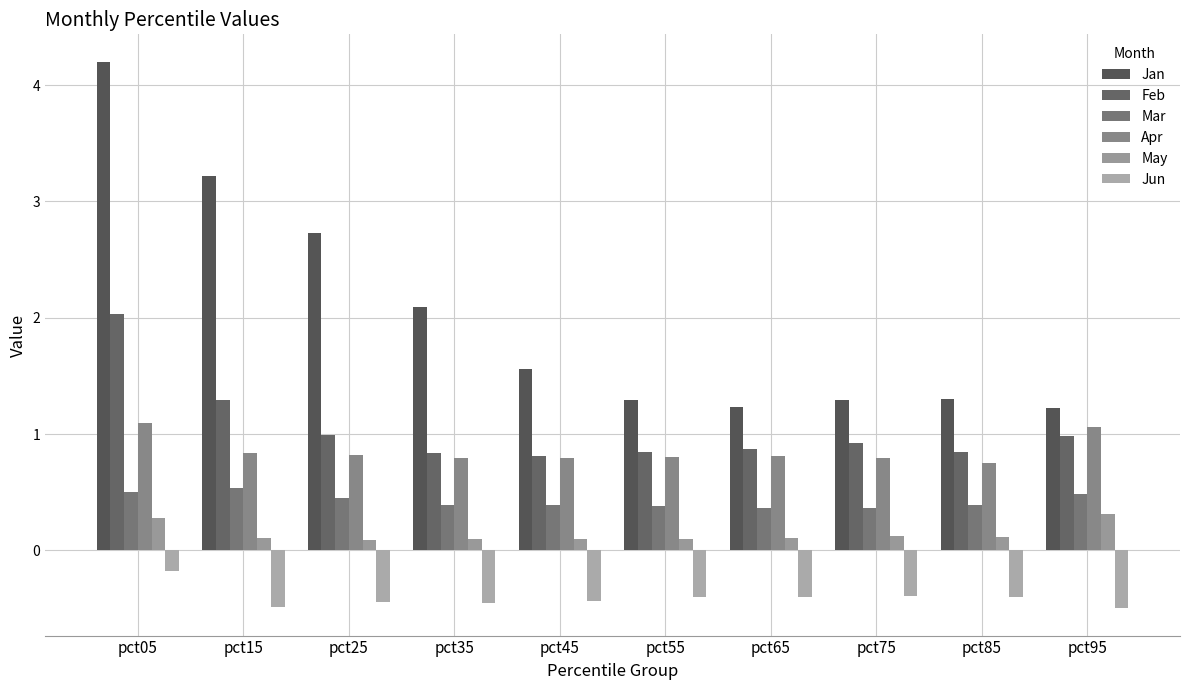

Reading right to left, list all the values displayed in this chart.

Jan: 1.2	1.3	1.3	1.2	1.3	1.6	2.1	2.7	3.2	4.2
Feb: 1.0	0.9	0.9	0.9	0.8	0.8	0.8	1.0	1.3	2.0
Mar: 0.5	0.4	0.4	0.4	0.4	0.4	0.4	0.5	0.5	0.5
Apr: 1.1	0.8	0.8	0.8	0.8	0.8	0.8	0.8	0.8	1.1
May: 0.3	0.1	0.1	0.1	0.1	0.1	0.1	0.1	0.1	0.3
Jun: -0.5	-0.4	-0.4	-0.4	-0.4	-0.4	-0.5	-0.4	-0.5	-0.2